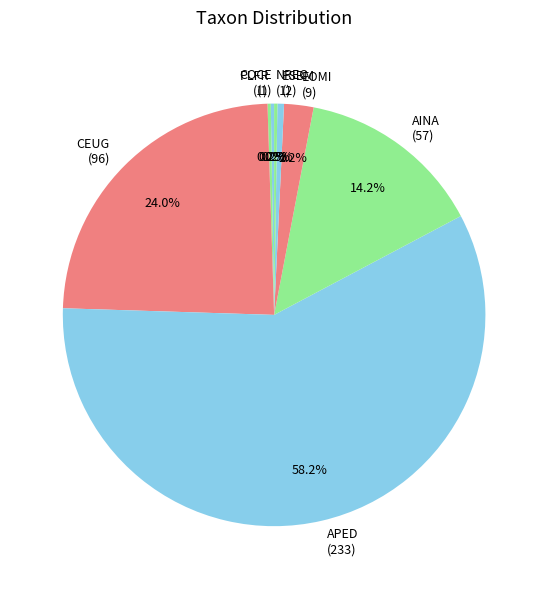

What is the majority slice?

APED